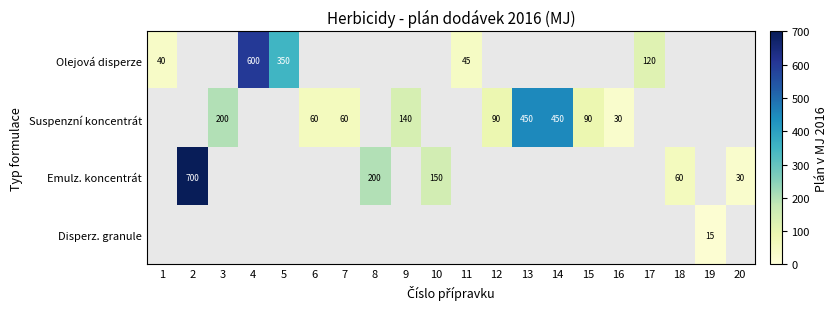

How many data points does each series have?

20